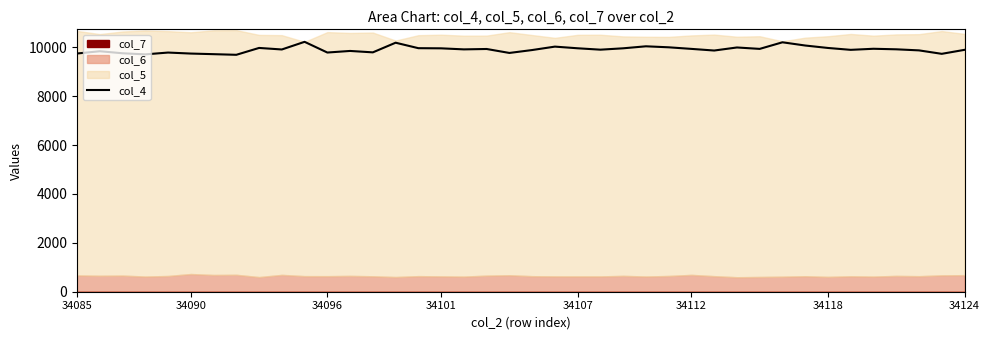

Is it true that col_4 equals 9961 at 34107?

True